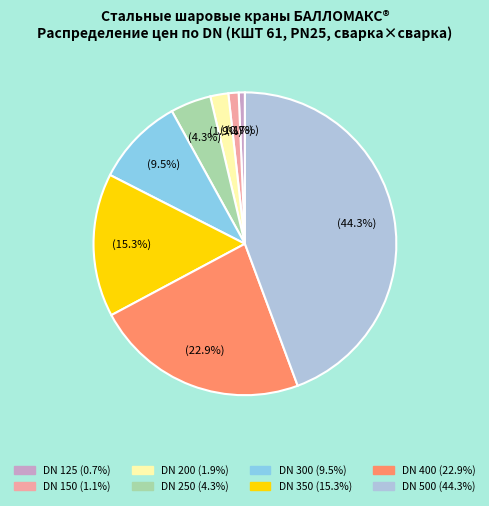

Does any single category account for the majority?

No